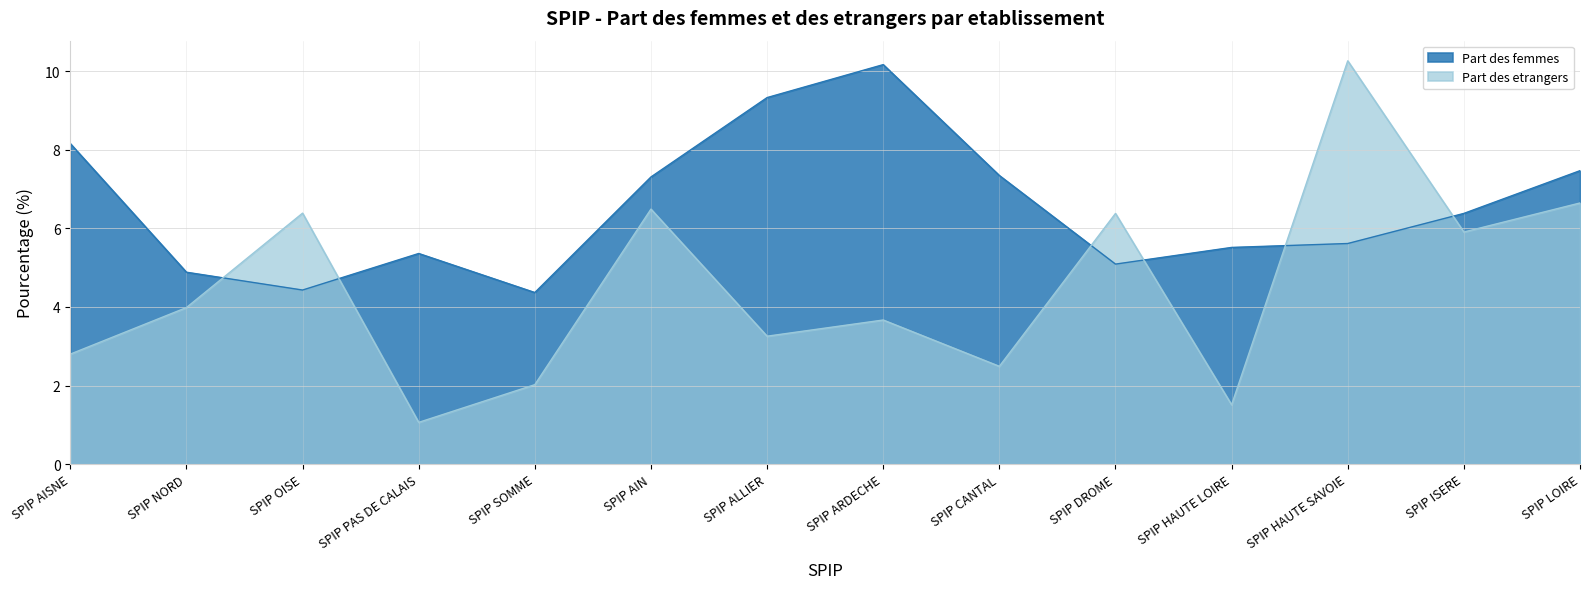

What is the greatest value displayed?

10.3